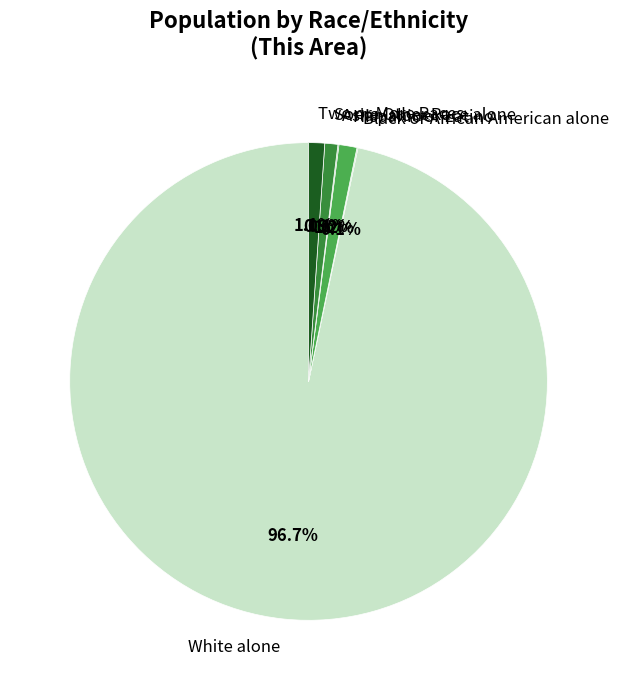

Which slice is the largest?

White alone